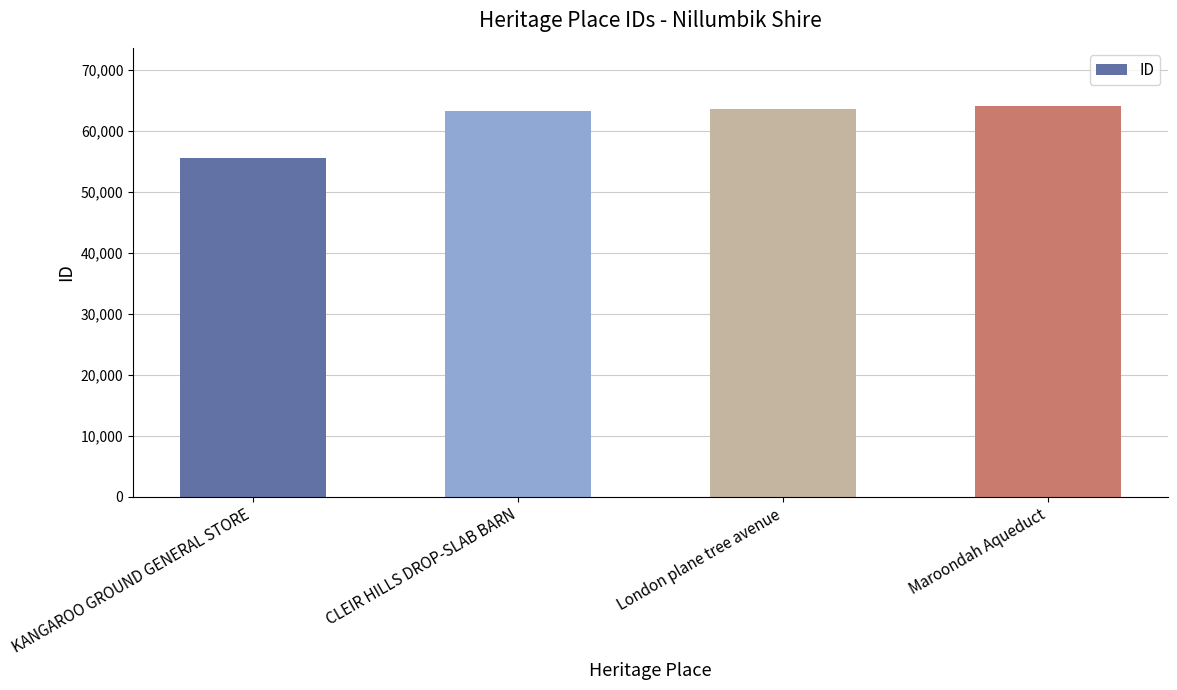

Does the chart contain any negative values?

No